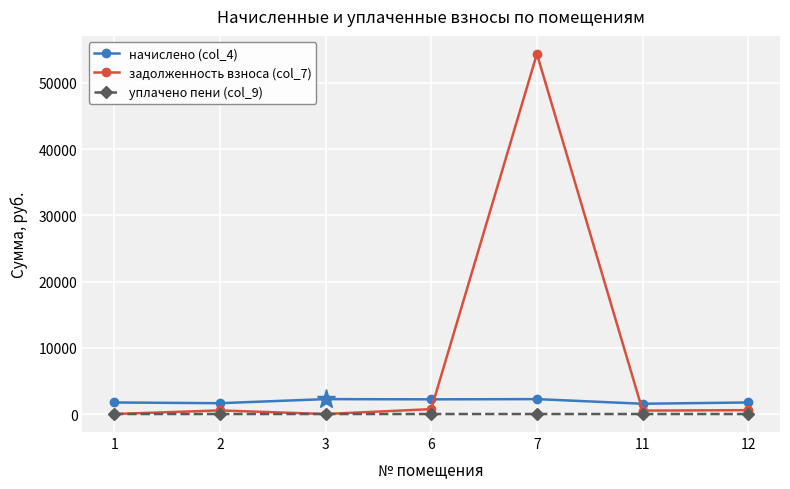

Which series has the widest spread of values?

задолженность взноса (col_7)